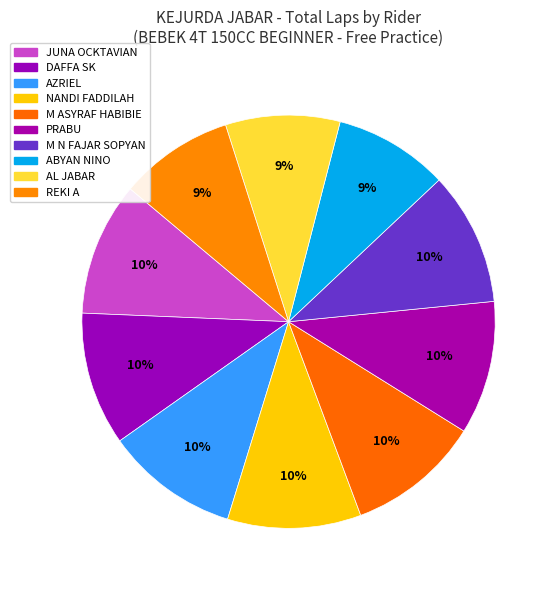

Rank the categories by value from lowest to highest.

ABYAN NINO, AL JABAR, REKI A, JUNA OCKTAVIAN, DAFFA SK, AZRIEL, NANDI FADDILAH, M ASYRAF HABIBIE, PRABU, M N FAJAR SOPYAN